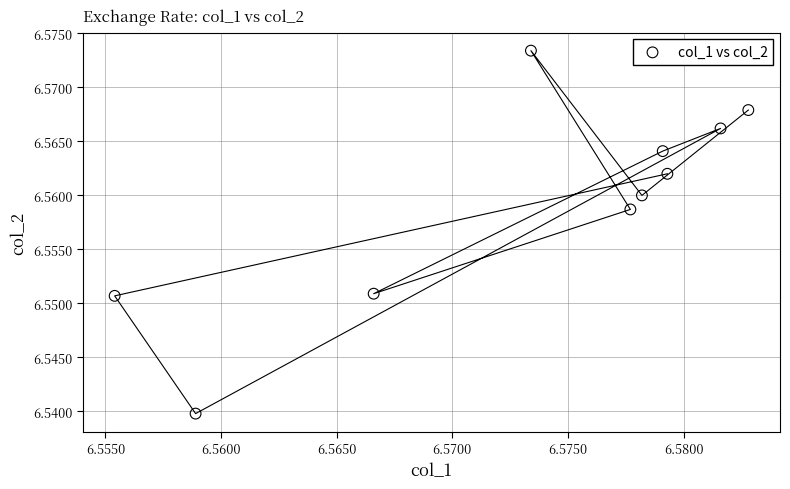

How many points are shown in the scatter plot?

10